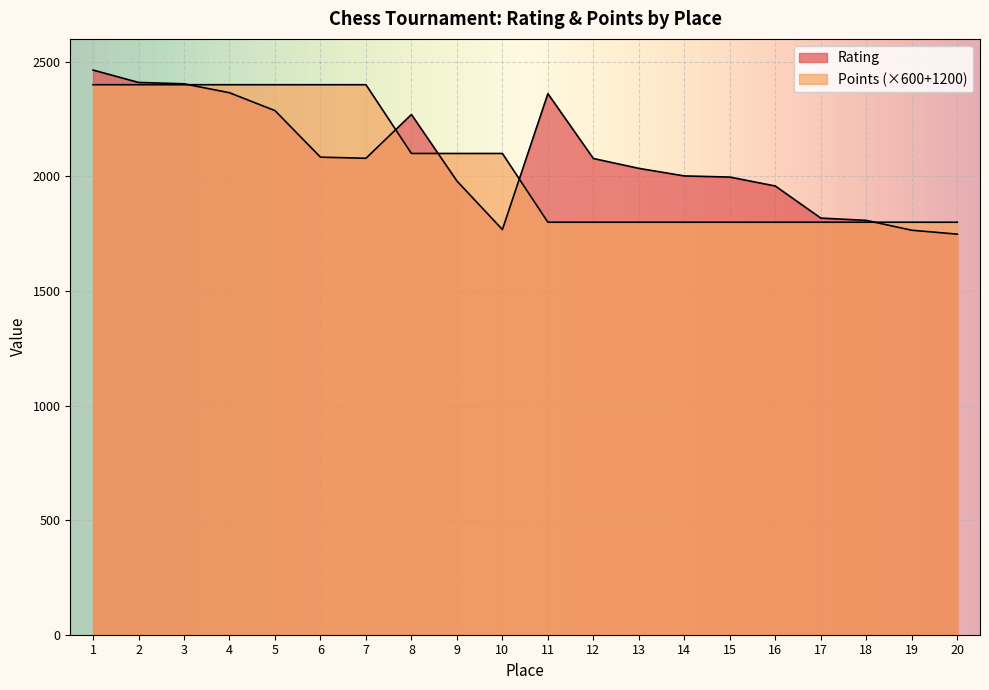

How many data points in Rating are less than 2078?

10